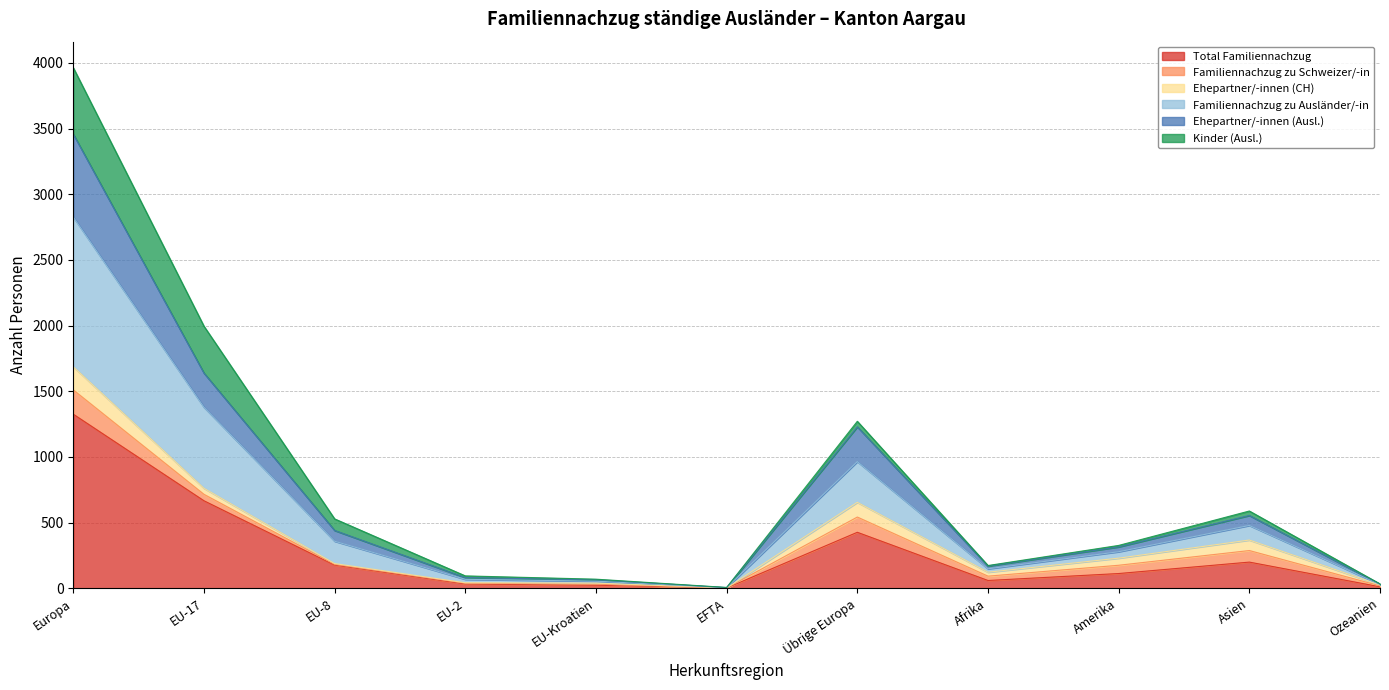

Where is the first local minimum for Familiennachzug zu Ausländer/-in?

EFTA